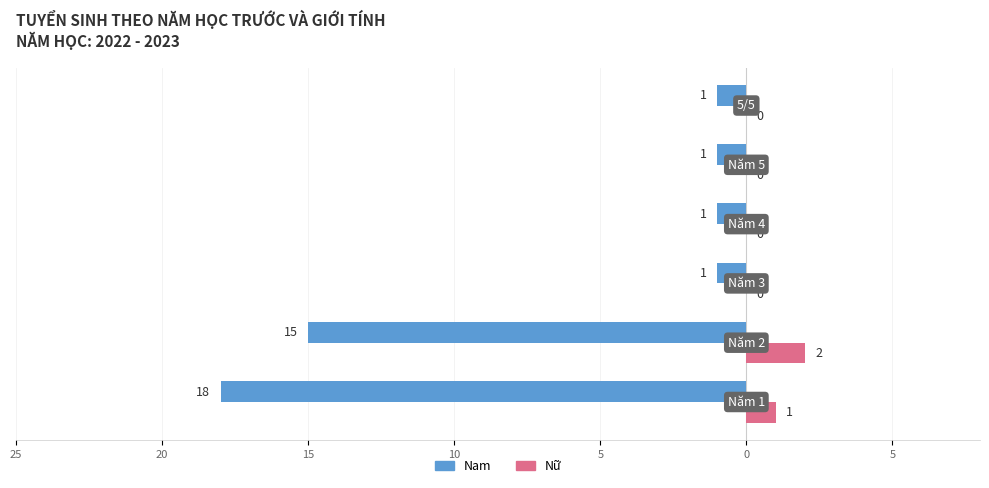

What are all the series names shown in the legend?

Nam, Nữ